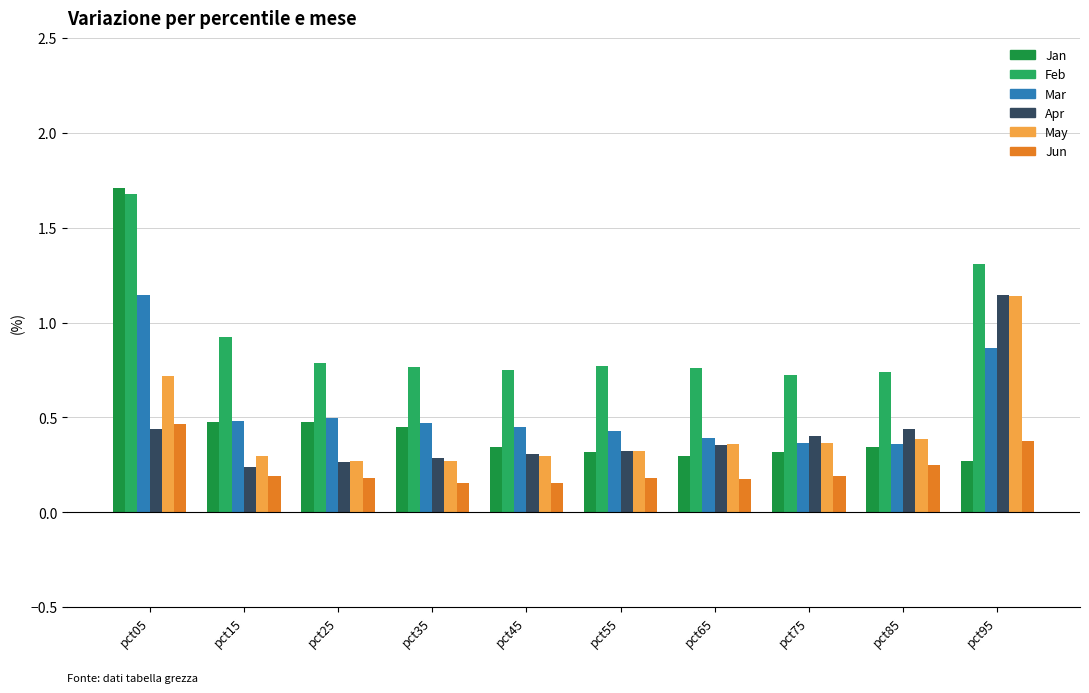

What is the sum of all Feb values?

9.2